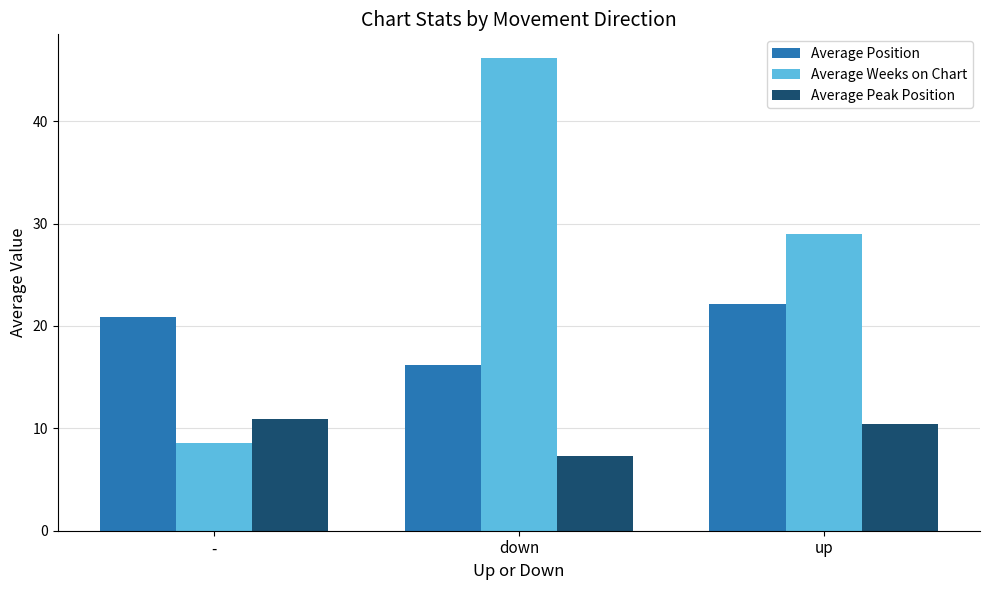

The Average Peak Position series shows 2.7 at down. True or false?

False